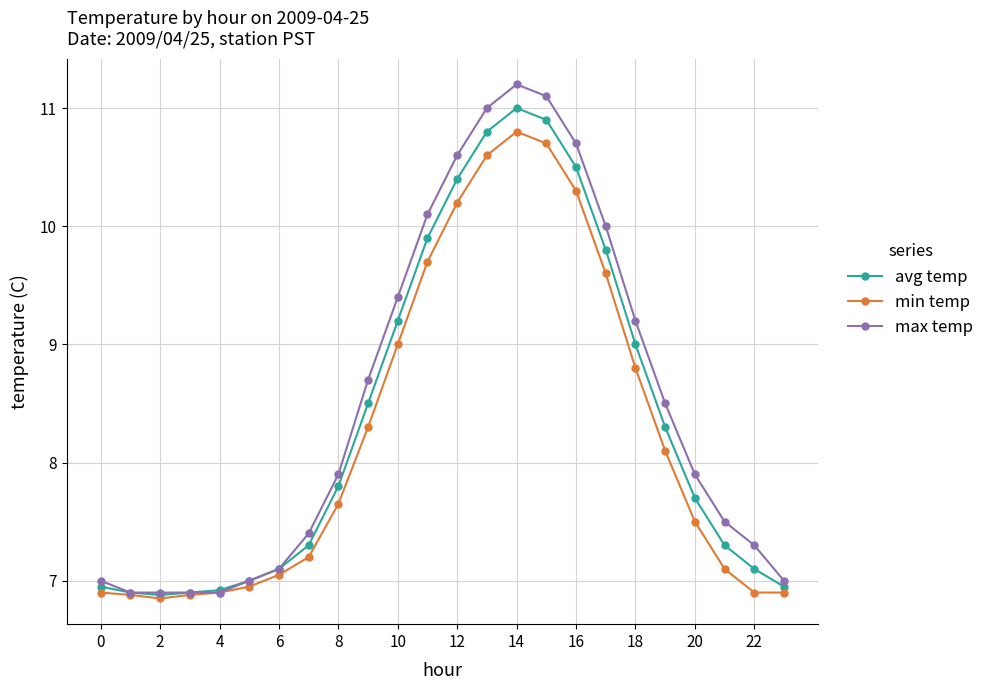

What is the maximum value for avg temp?

11.0